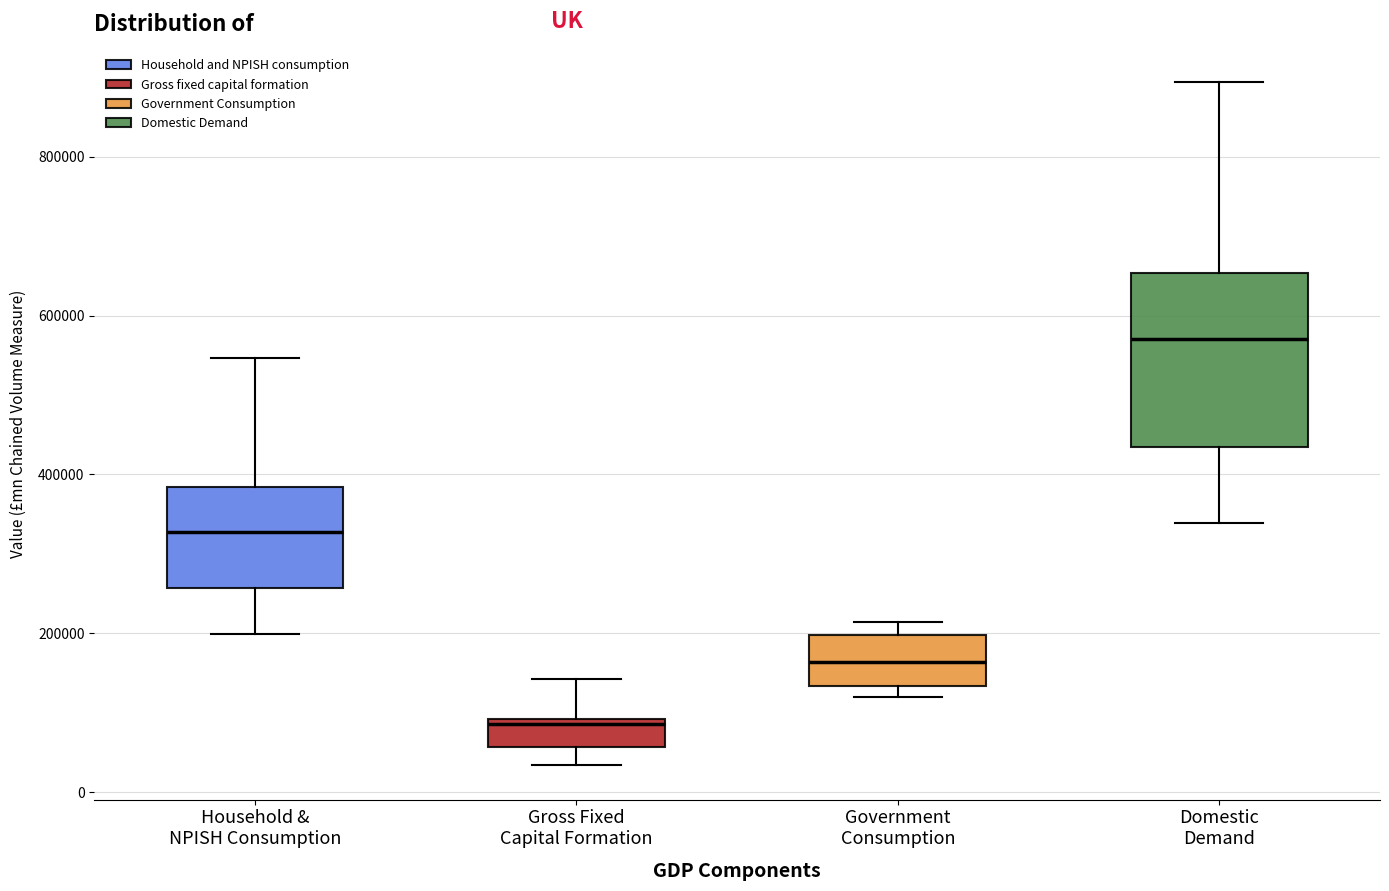

Which box has the highest median line?

Domestic Demand